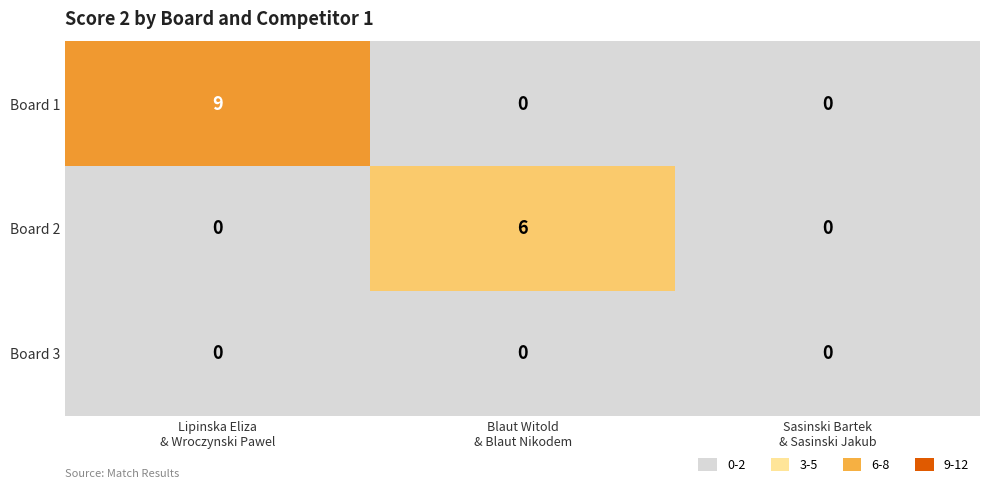

Count the number of data series in this chart.

3